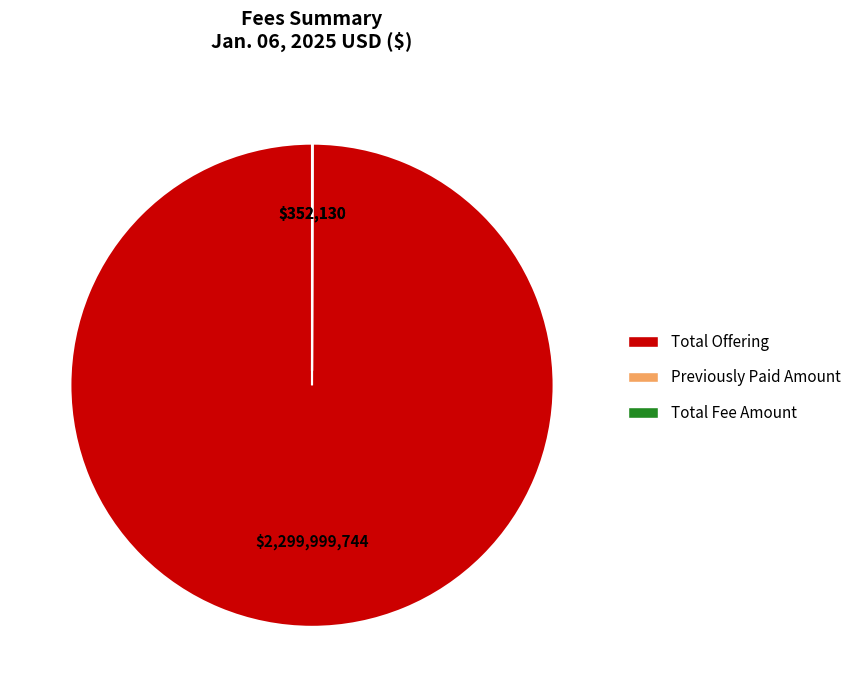

The Total Offering slice represents 100% of the pie. True or false?

True